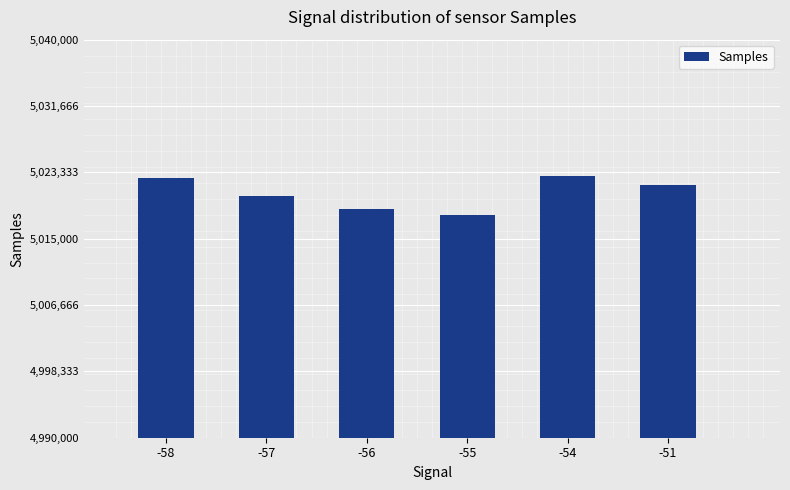

What is the value of the 4th bar from the left?

5018007